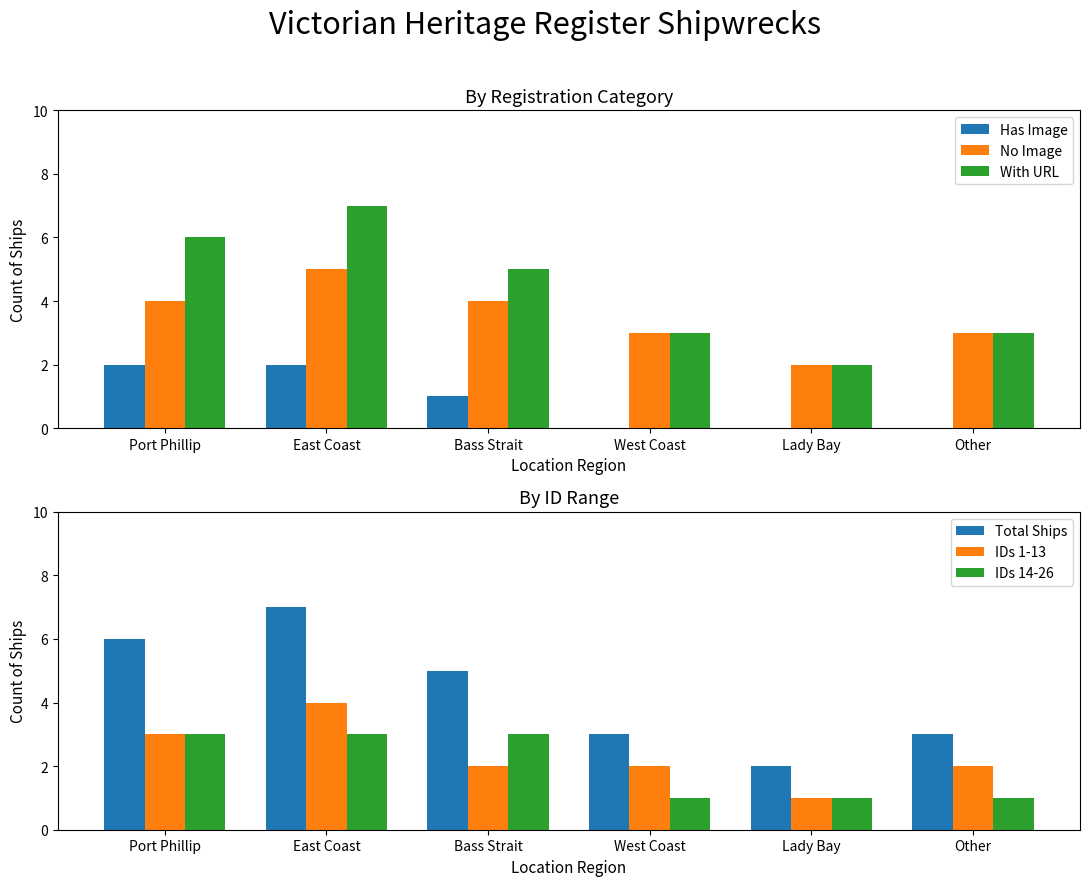

What are all the series names shown in the legend?

Has Image, No Image, With URL, Total Ships, IDs 1-13, IDs 14-26